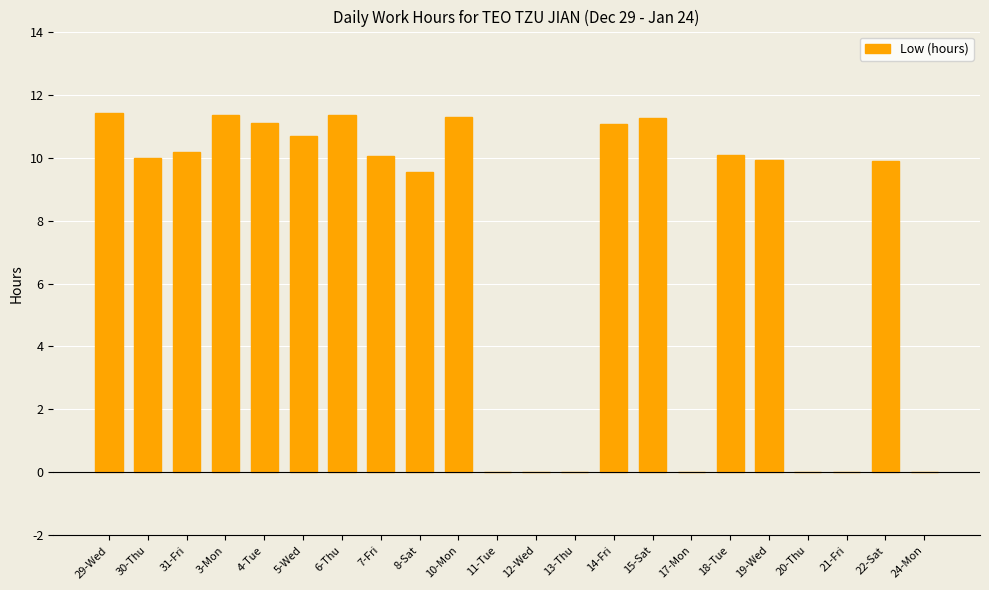

Is it true that the value at 22-Sat is 9.9?

True